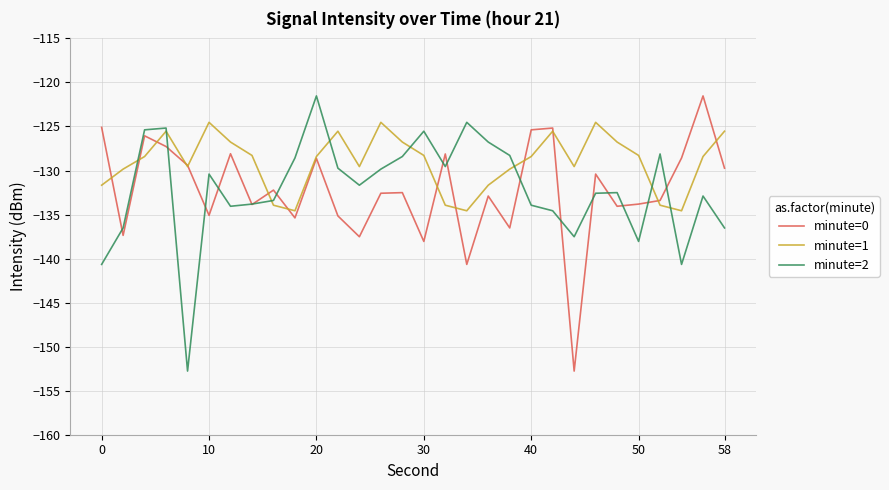

What is the greatest value displayed?

-121.5